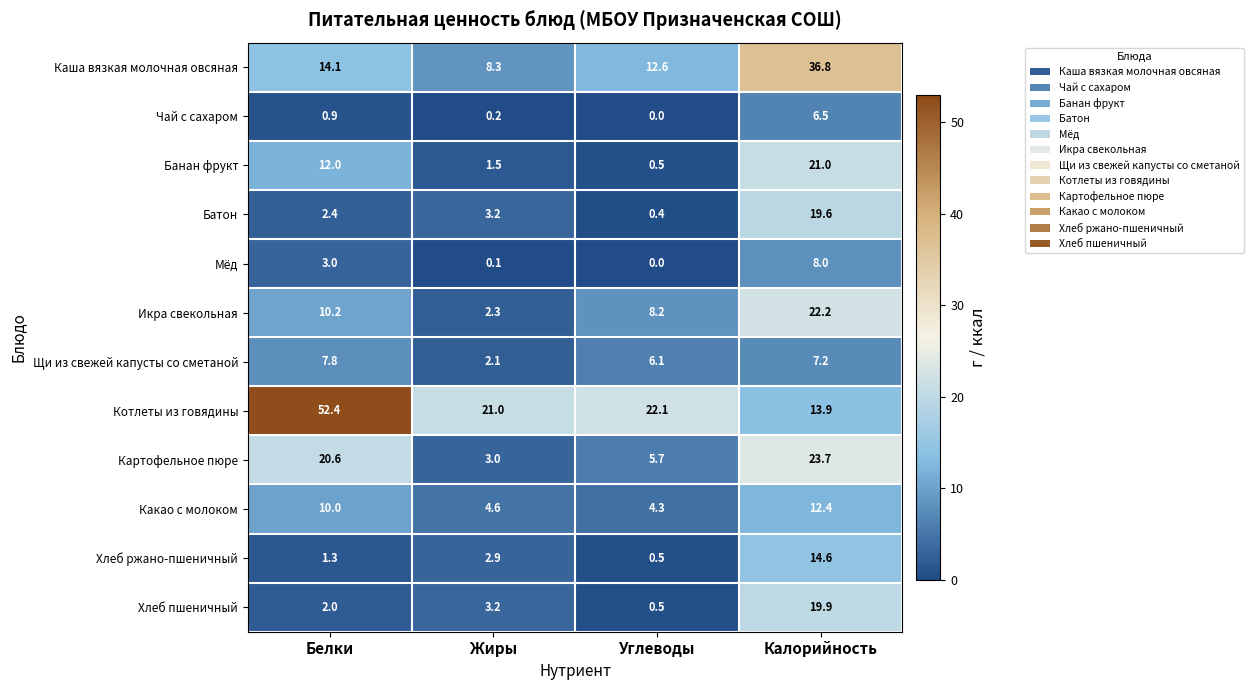

What is the difference between the maximum and minimum values in the Хлеб пшеничный series?

19.4